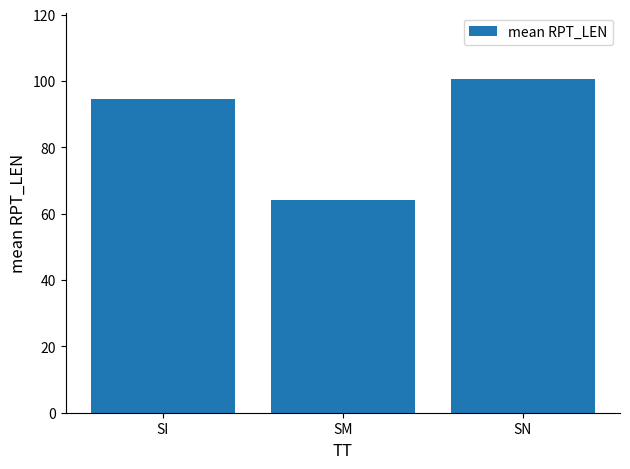

What is the approximate value at SM?

64.0